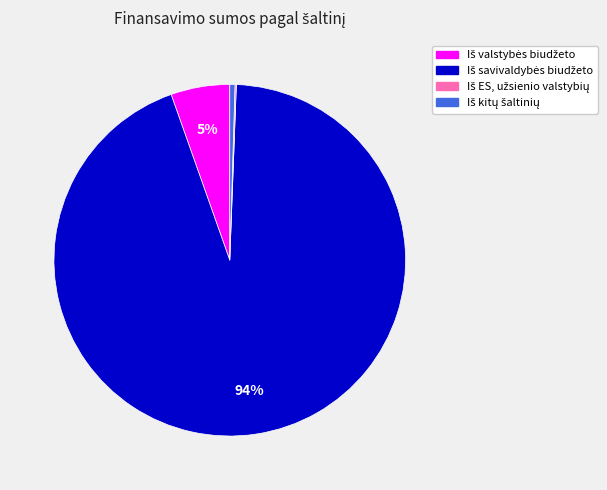

Is there a majority slice in this chart?

Yes